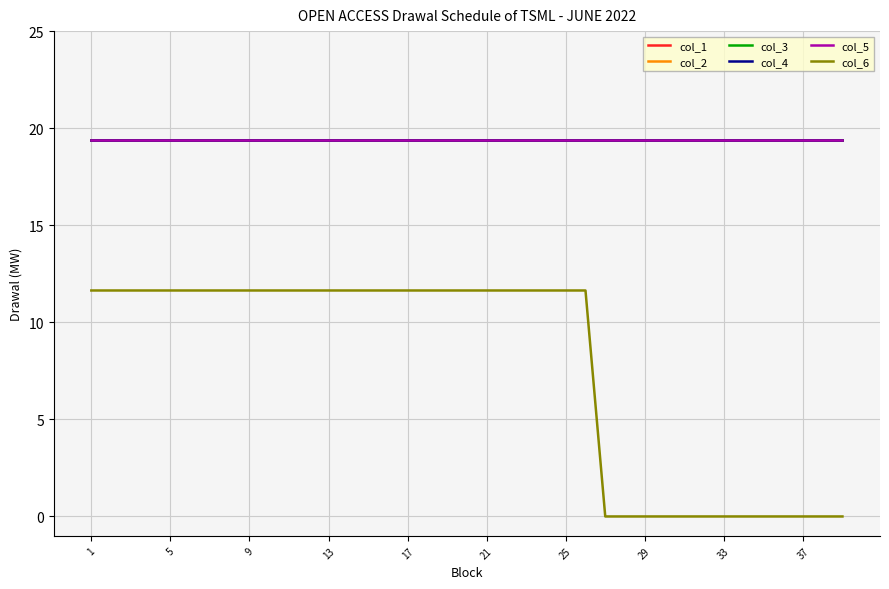

Does the chart display data point markers on the line(s)?

No